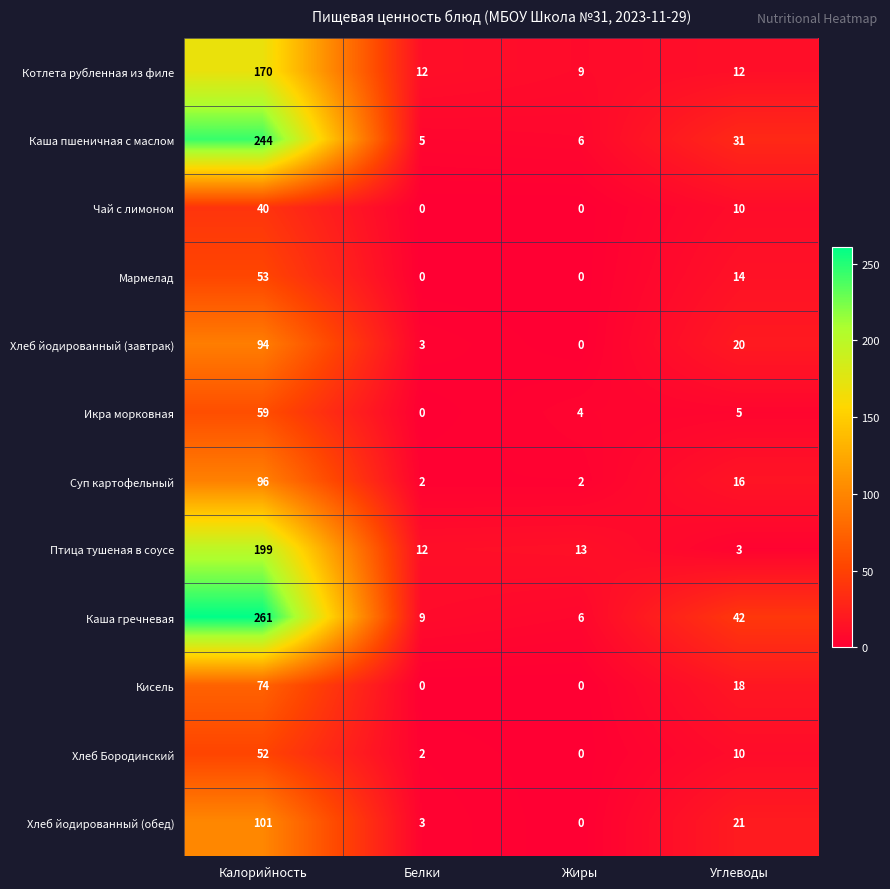

The Каша пшеничная с маслом series shows 6 at Жиры. True or false?

True